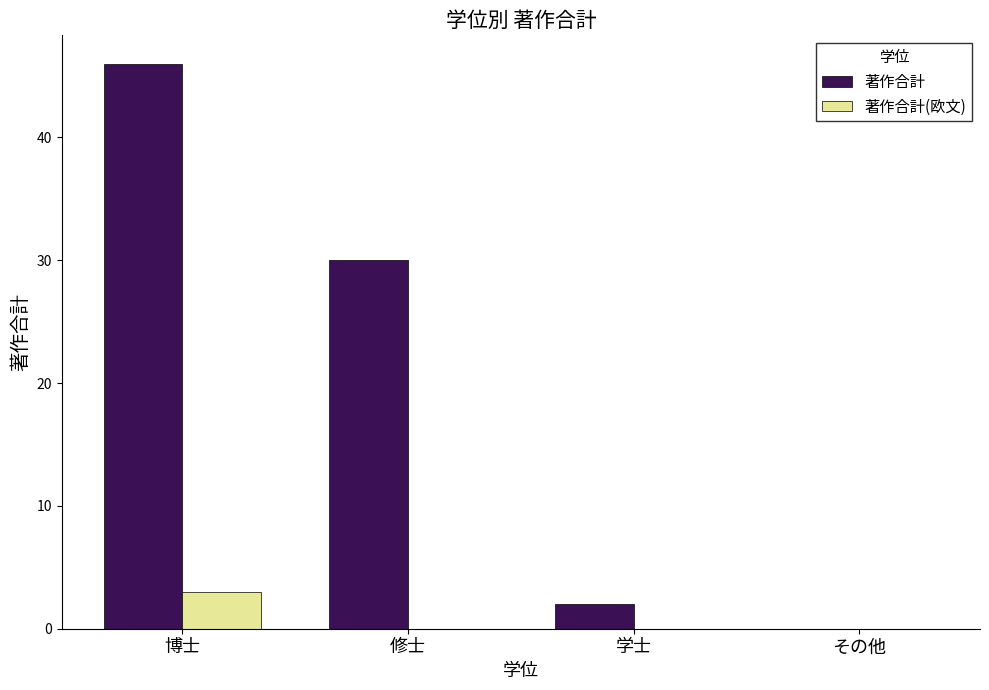

The value of 著作合計 at 博士 is 21. True or false?

False